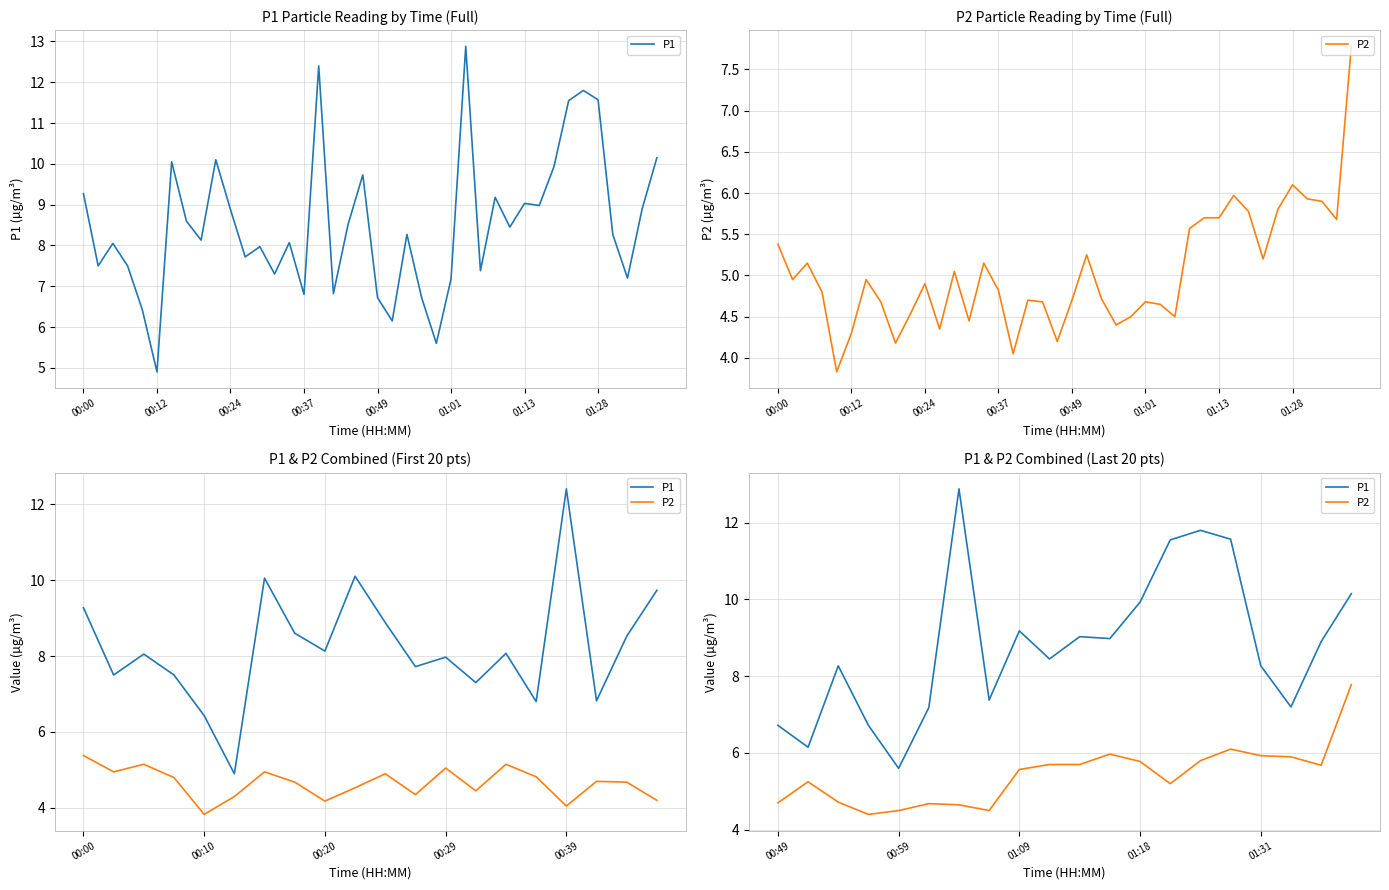

The P1 series shows 3.5 at 14. True or false?

False